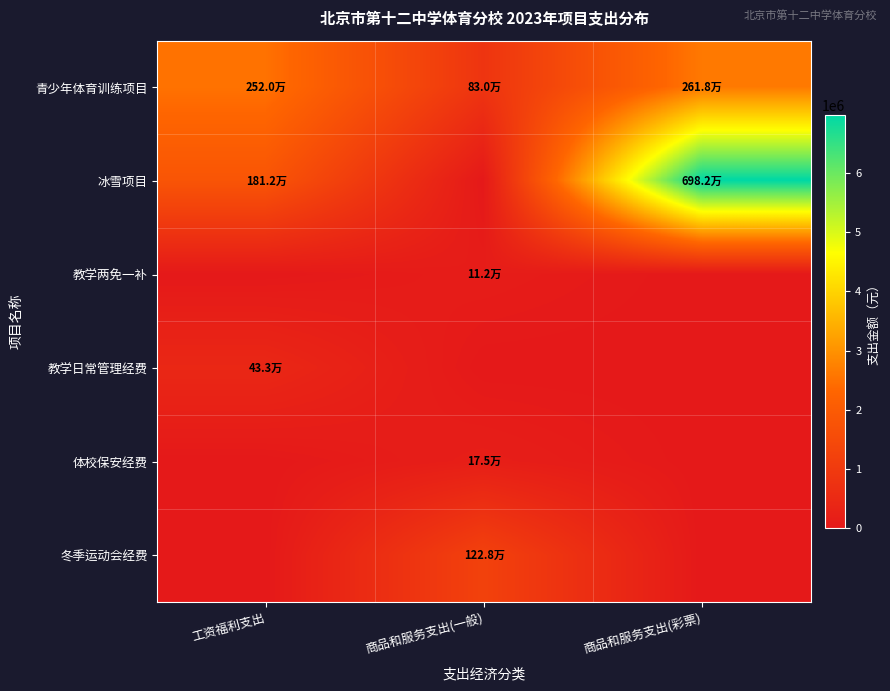

What is the difference between the highest and lowest values at 商品和服务支出(彩票)?

6981760